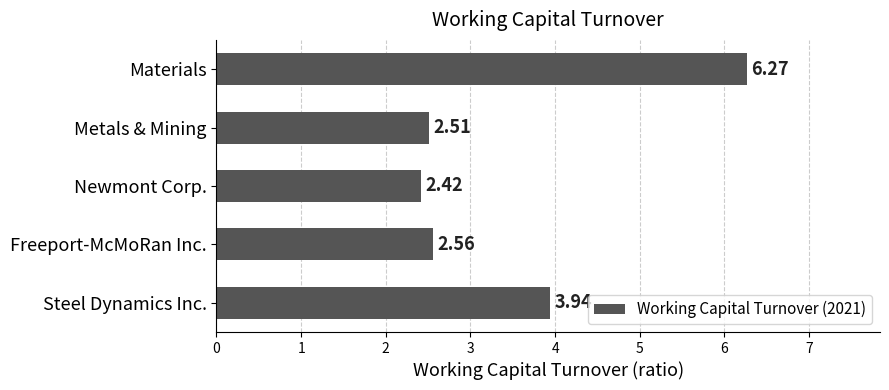

Which category has the lowest value across all series?

Newmont Corp.